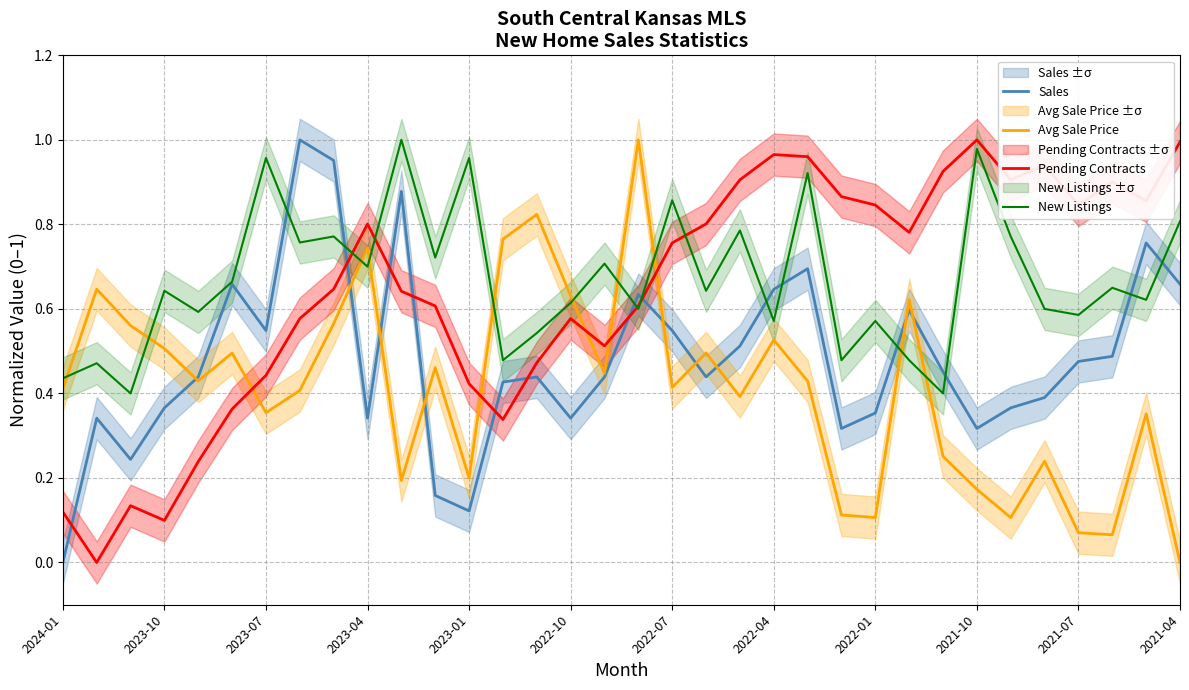

The New Listings series shows 0.9 at 2021-07. True or false?

False